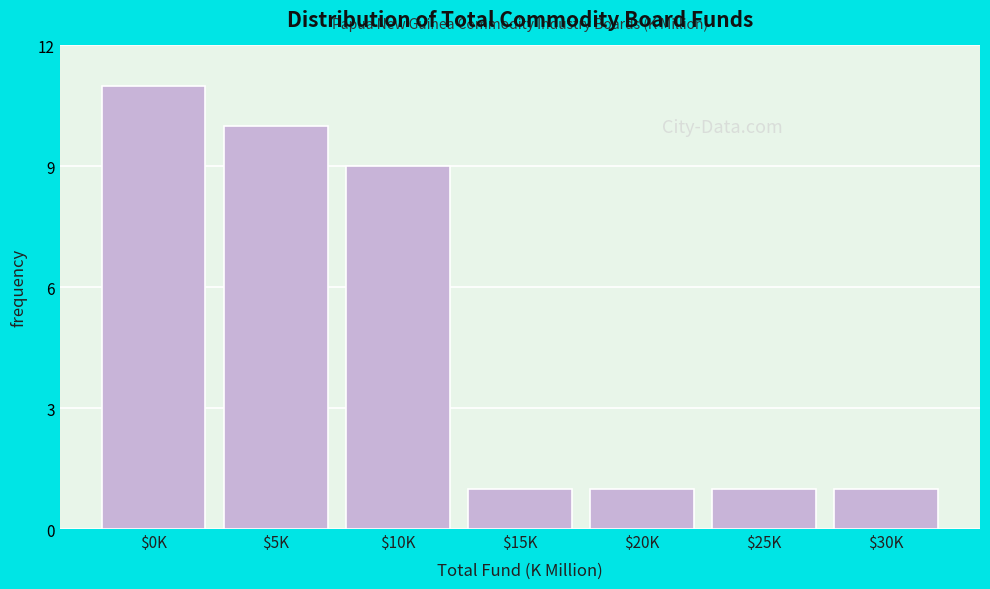

Reading right to left, transcribe all the data shown in this chart.

1	1	1	1	9	10	11